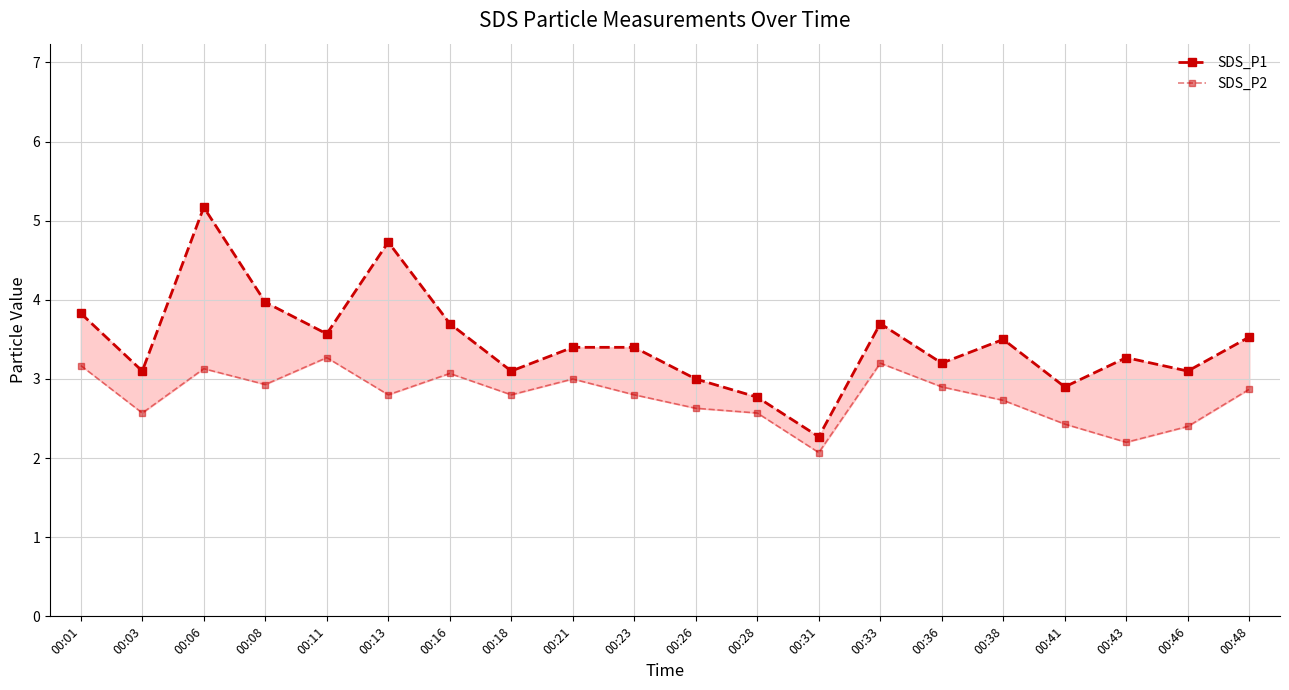

Which has a higher value, 00:21 or 00:33?

00:33